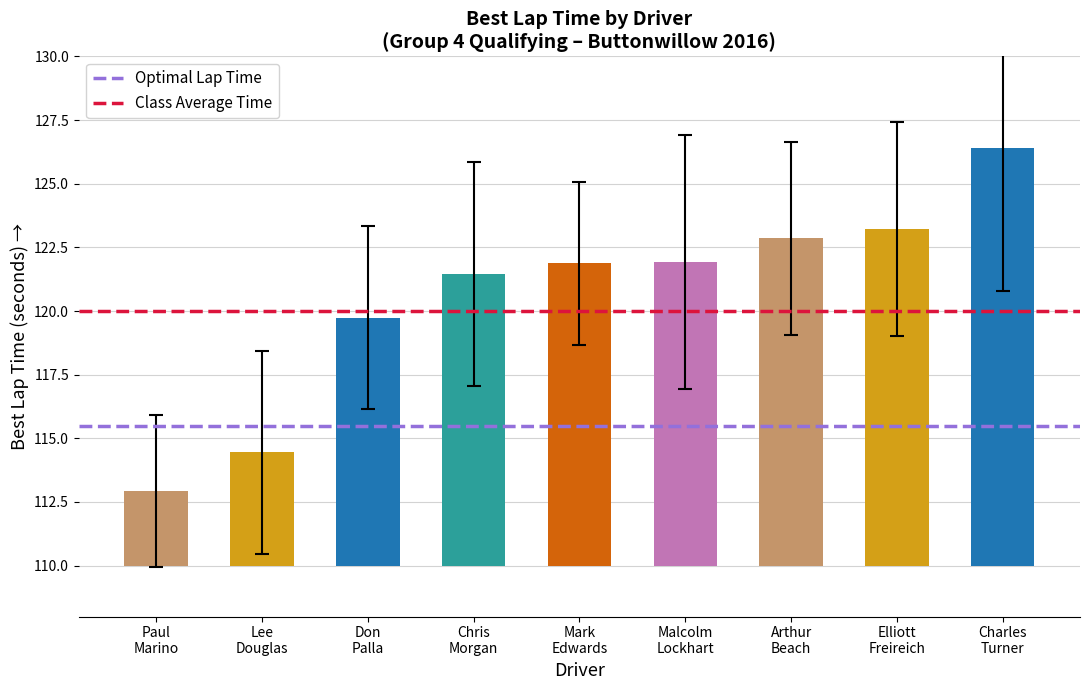

What is the average value of the Optimal Lap Time series?

115.5